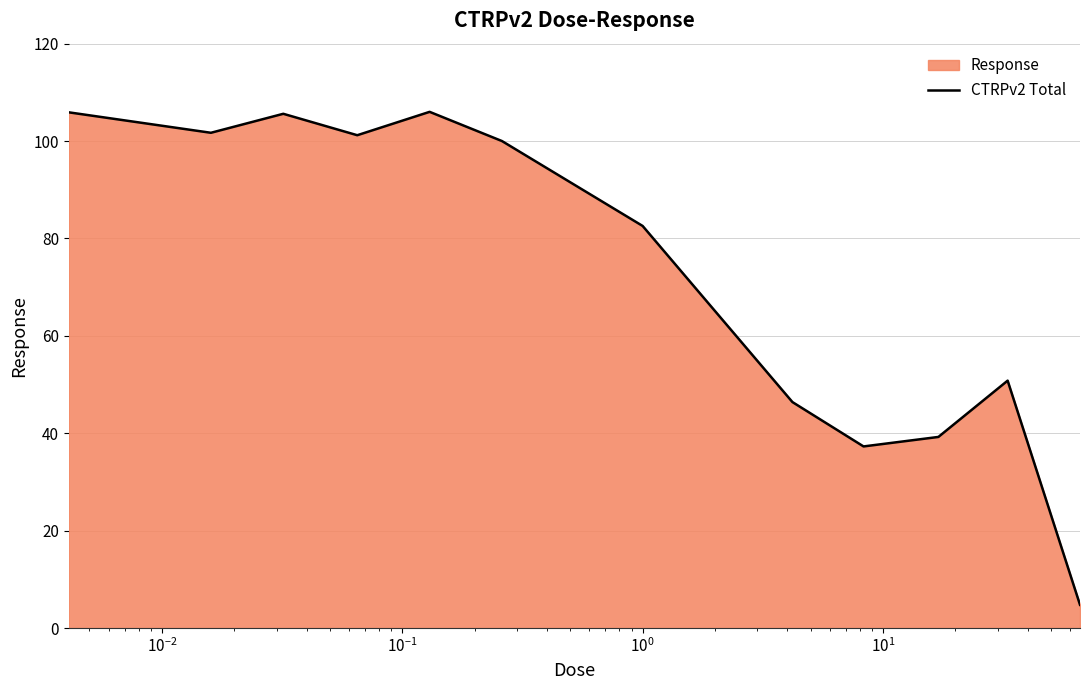

True or false: the data has more than 2 interior local peaks.

True